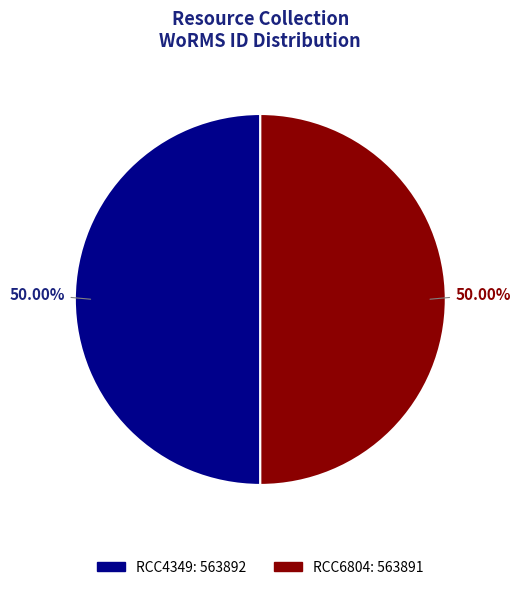

Approximately how many times larger is the value at RCC4349 compared to RCC6804?

1.0